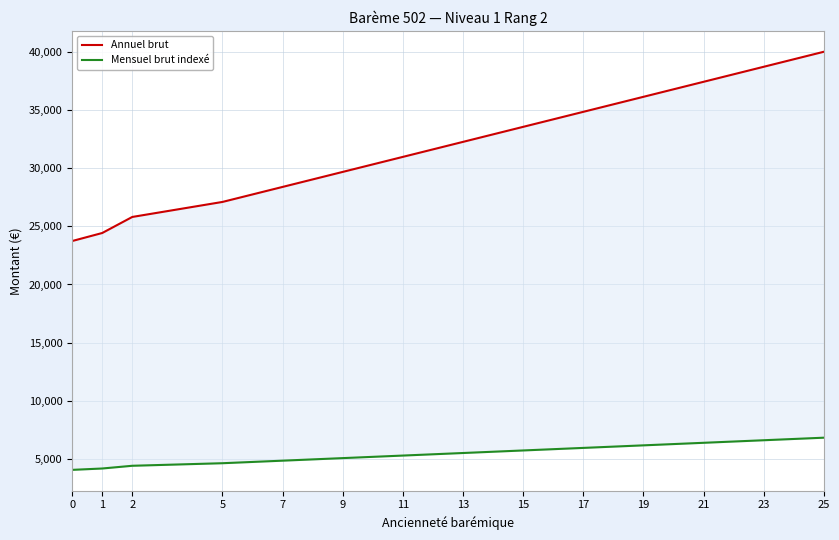

What is the sum of the Mensuel brut indexé values at 2 and 23?

10974.5